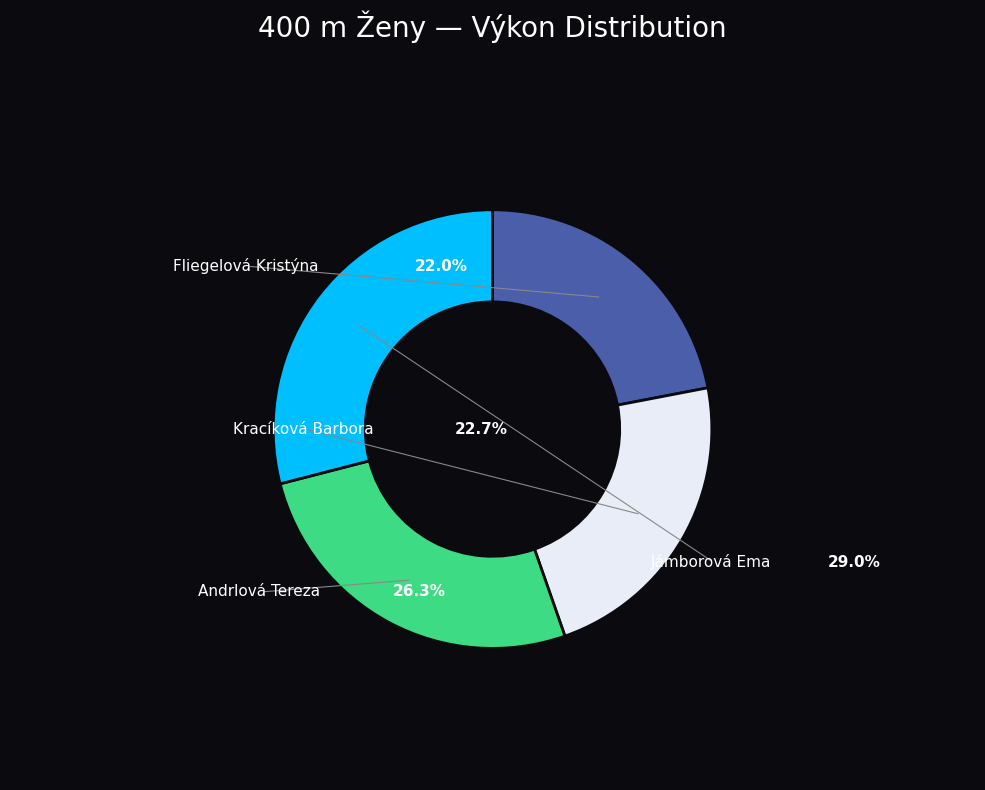

What percentage do Kracíková Barbora and Fliegelová Kristýna together represent?

44.6%